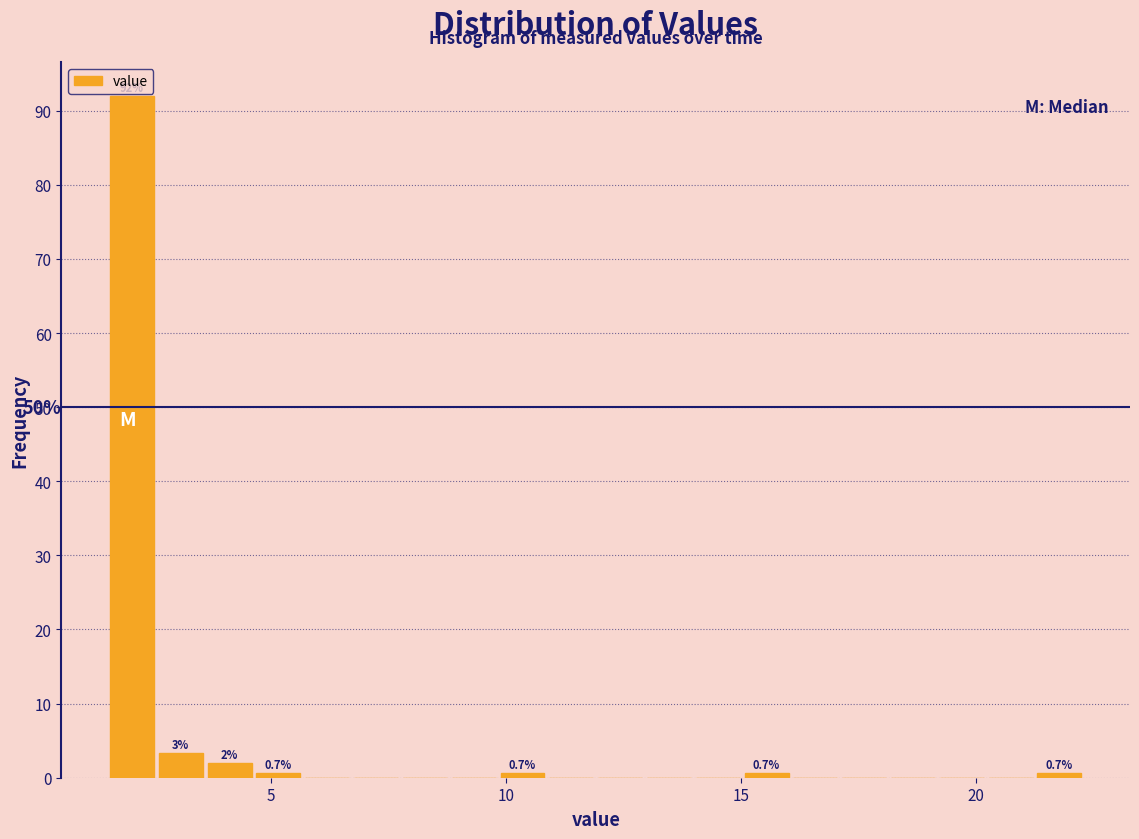

Read against the x-axis, roughly where is the centre of the tallest bar?

2.0